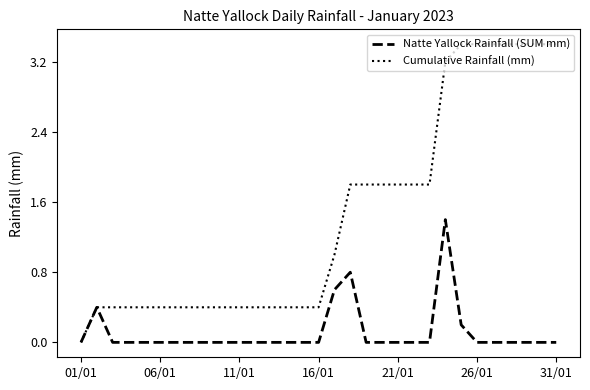

Does the chart display data point markers on the line(s)?

No